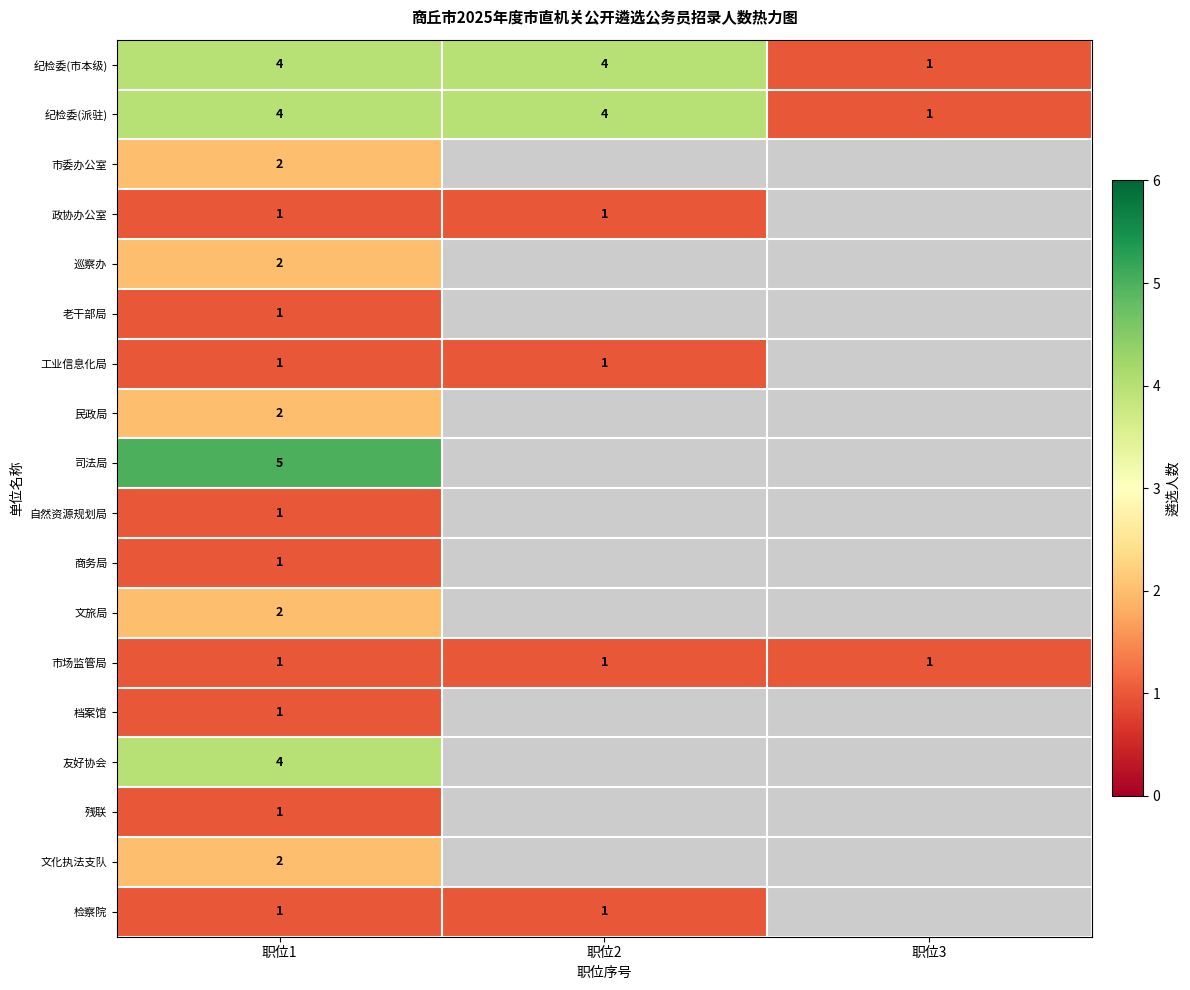

What is the sum of the 纪检委(市本级) values at 职位1 and 职位3?

5